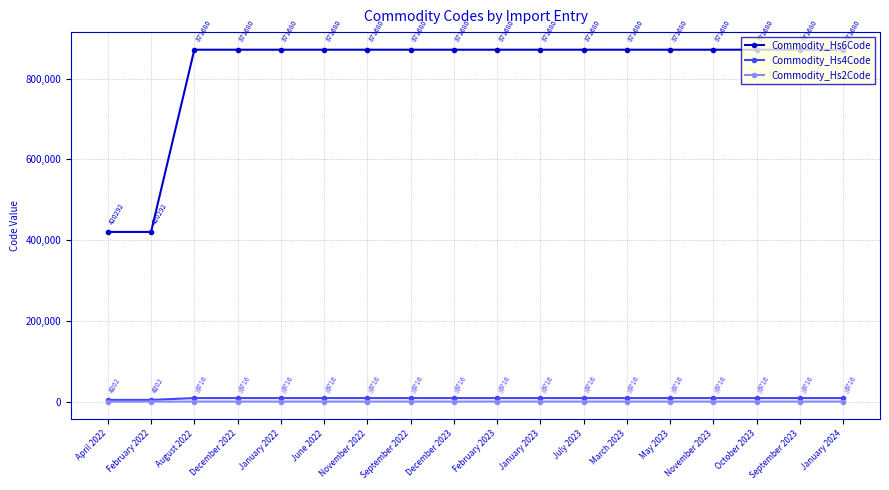

What are all the series names shown in the legend?

Commodity_Hs6Code, Commodity_Hs4Code, Commodity_Hs2Code